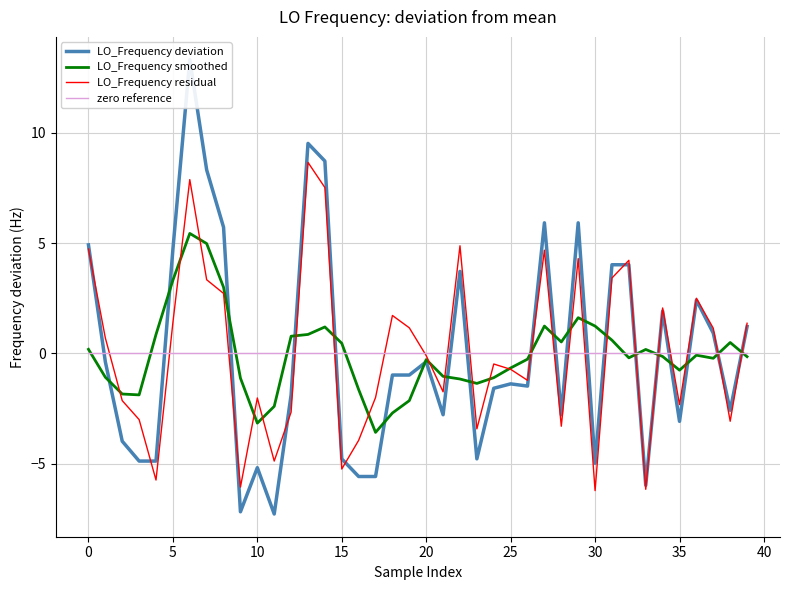

What is the difference between the maximum and second lowest values in the LO_Frequency smoothed series?

8.6